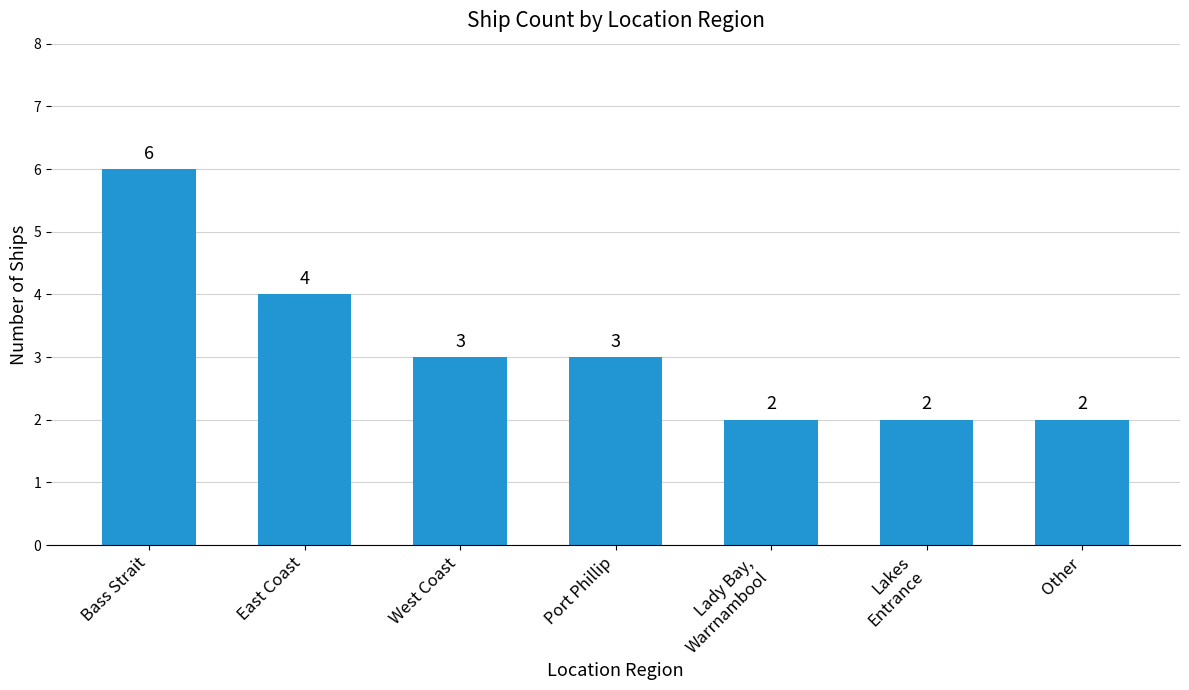

What is the change in value from Bass Strait to West Coast?

-3